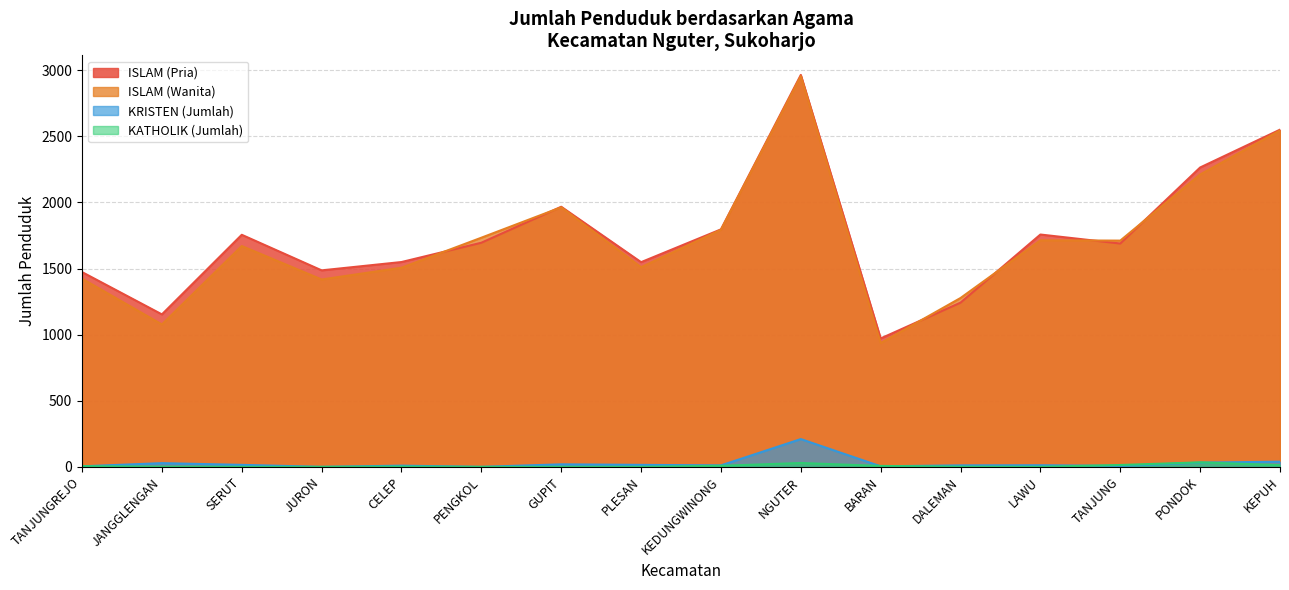

What are all the series names shown in the legend?

ISLAM (Pria), ISLAM (Wanita), KRISTEN (Jumlah), KATHOLIK (Jumlah)